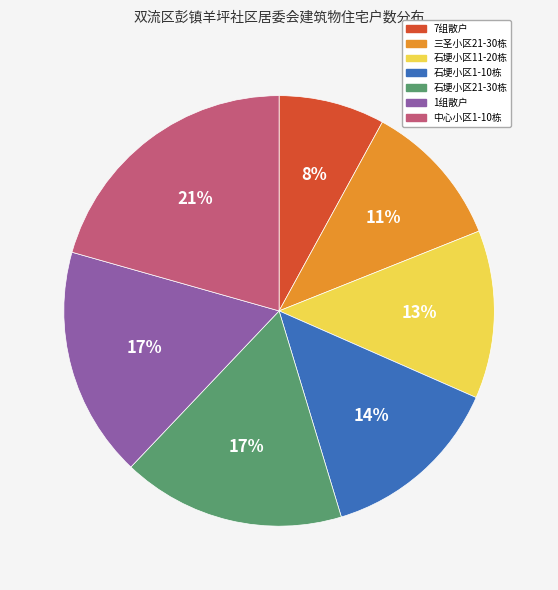

Does any single category account for the majority?

No